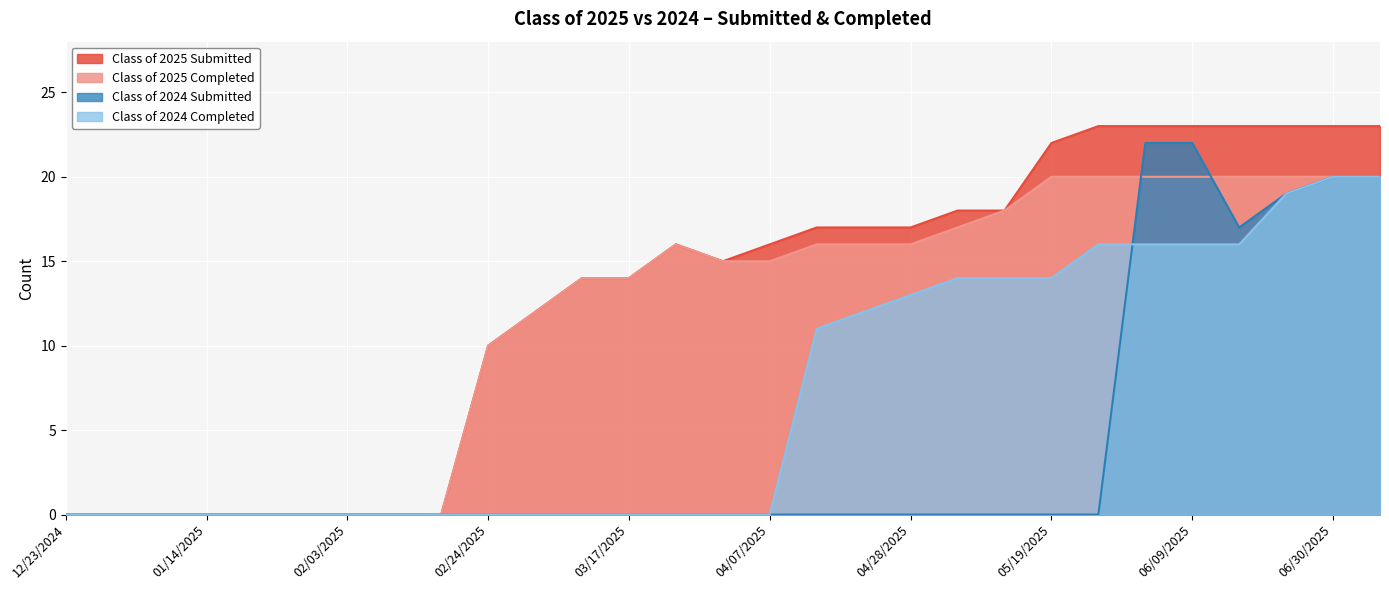

What is the difference between the maximum and minimum values in the Class of 2024 Completed series?

20